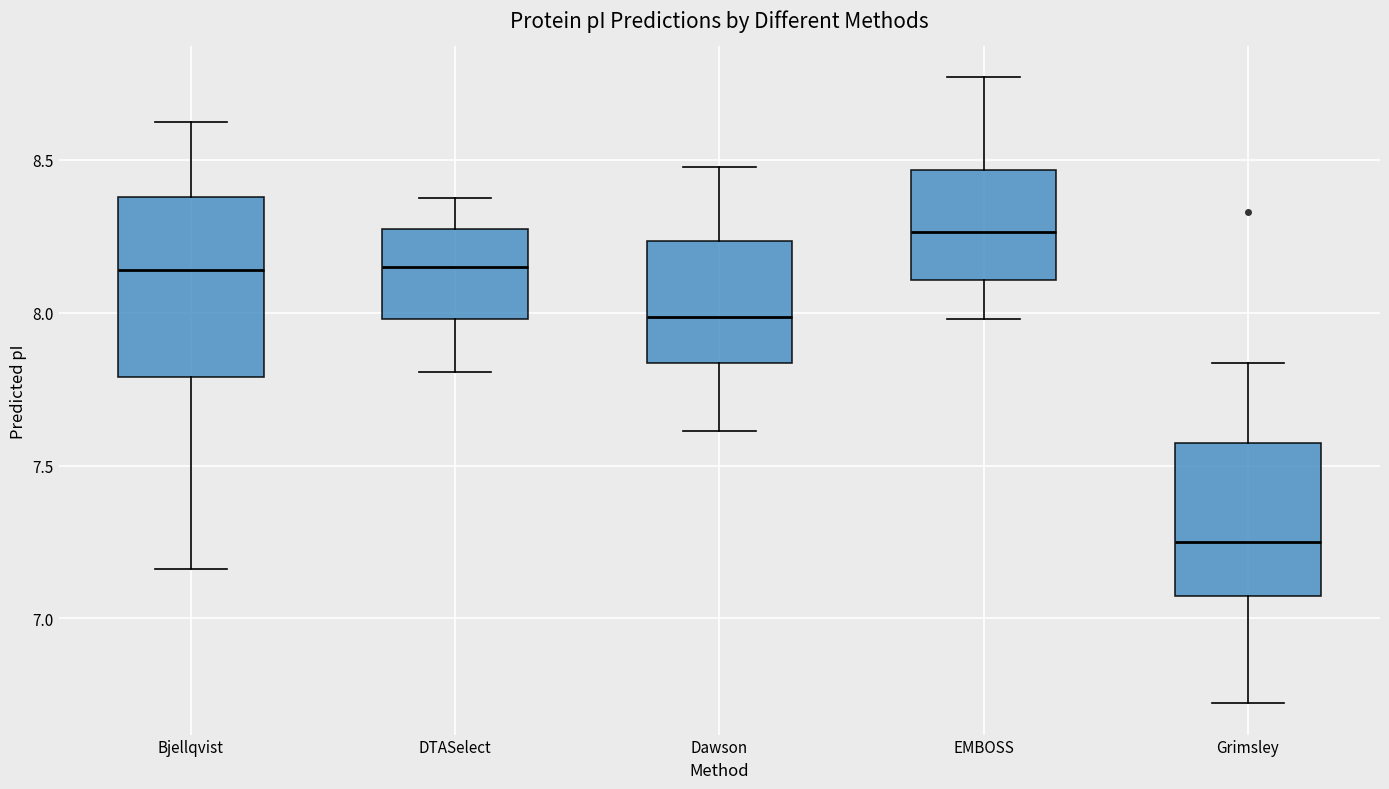

Comparing the boxes themselves (not the whiskers), which one is the tallest?

Bjellqvist